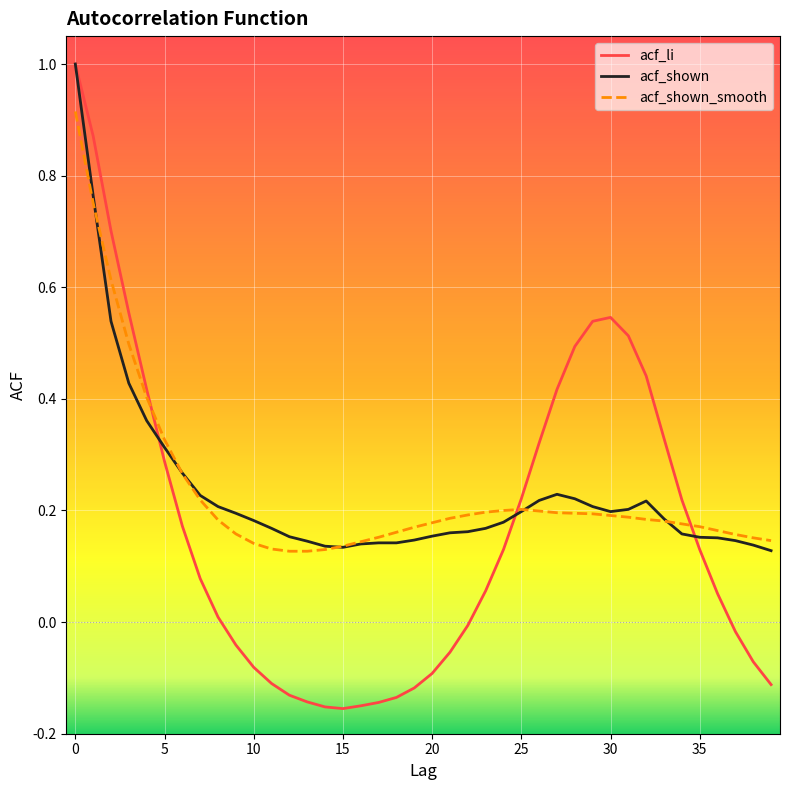

What is the maximum value shown in the chart?

1.0